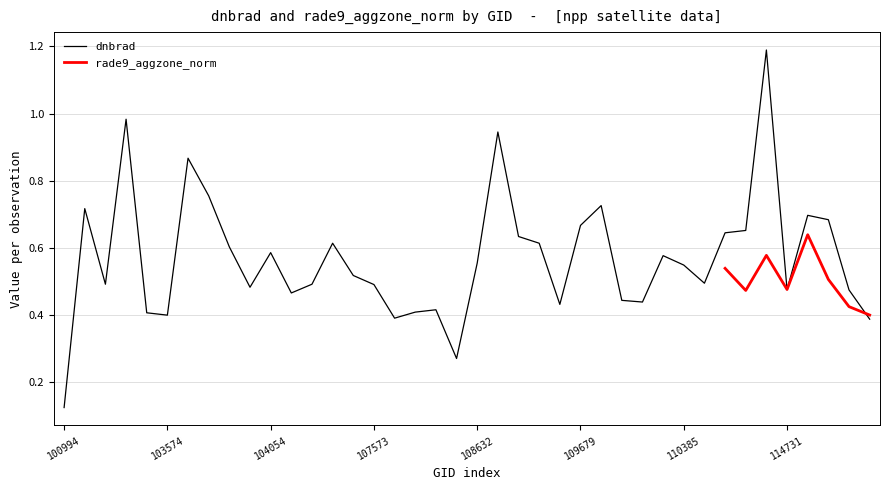

How many data points does each series have?

40